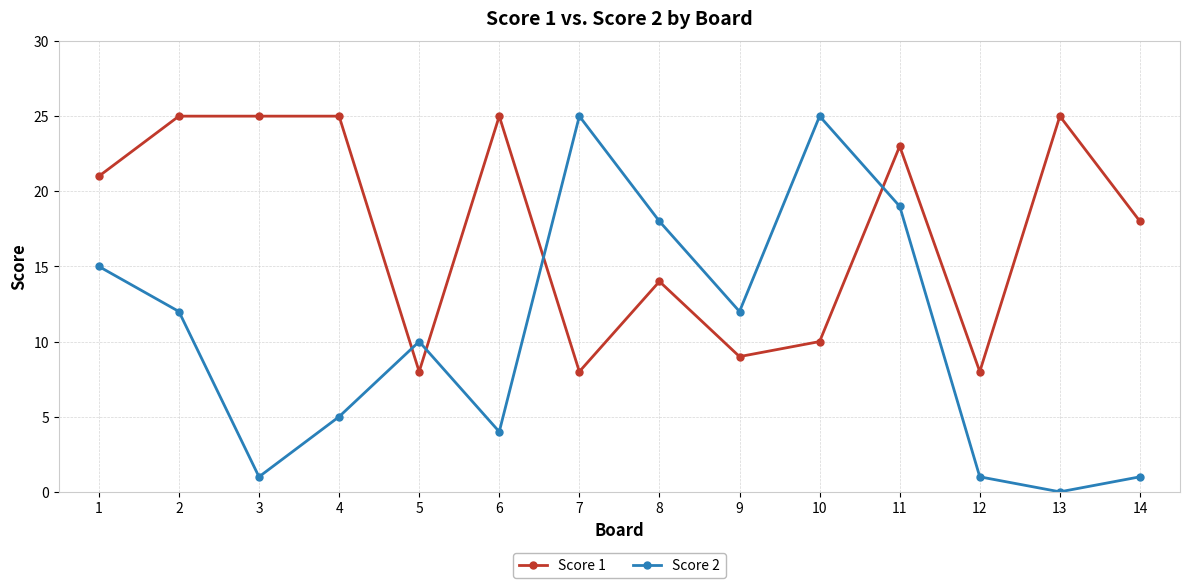

True or false: Score 1 has more than 2 points higher than both neighbors.

True